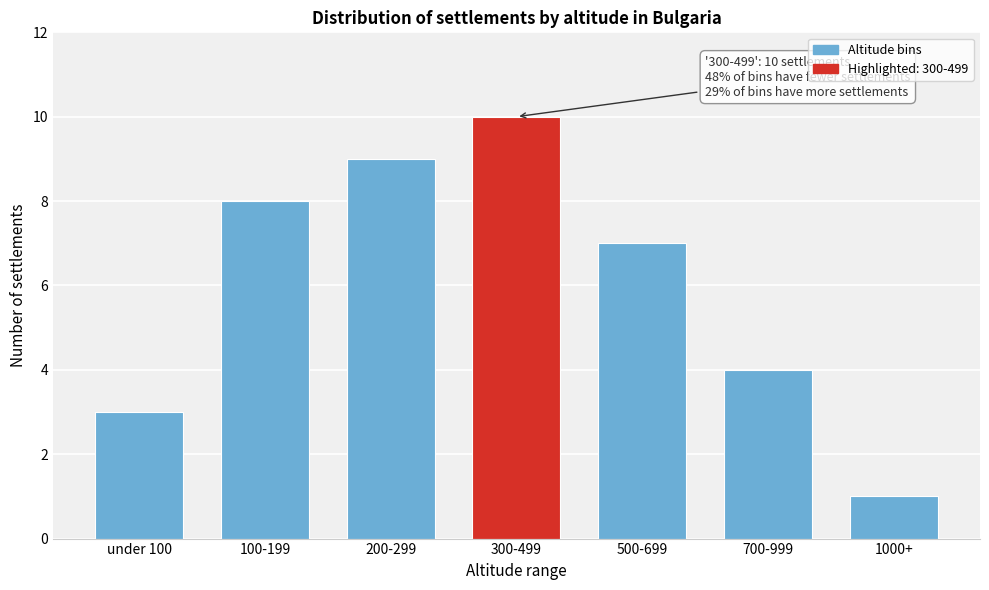

Reading left to right, extract all data points from this chart.

3	8	9	10	7	4	1